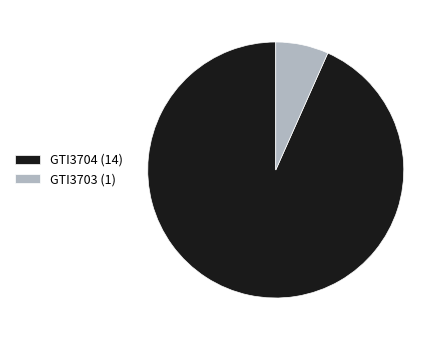

What is the ratio of the value at GTI3703 to the value at GTI3704?

0.1